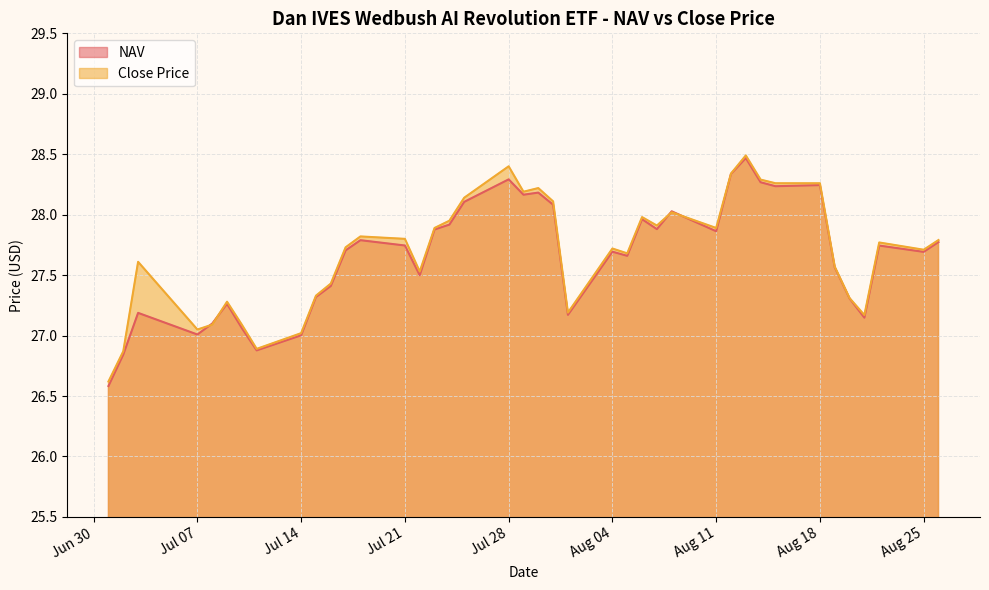

Which series ends up on top after the final intersection of NAV and Close Price?

Close Price